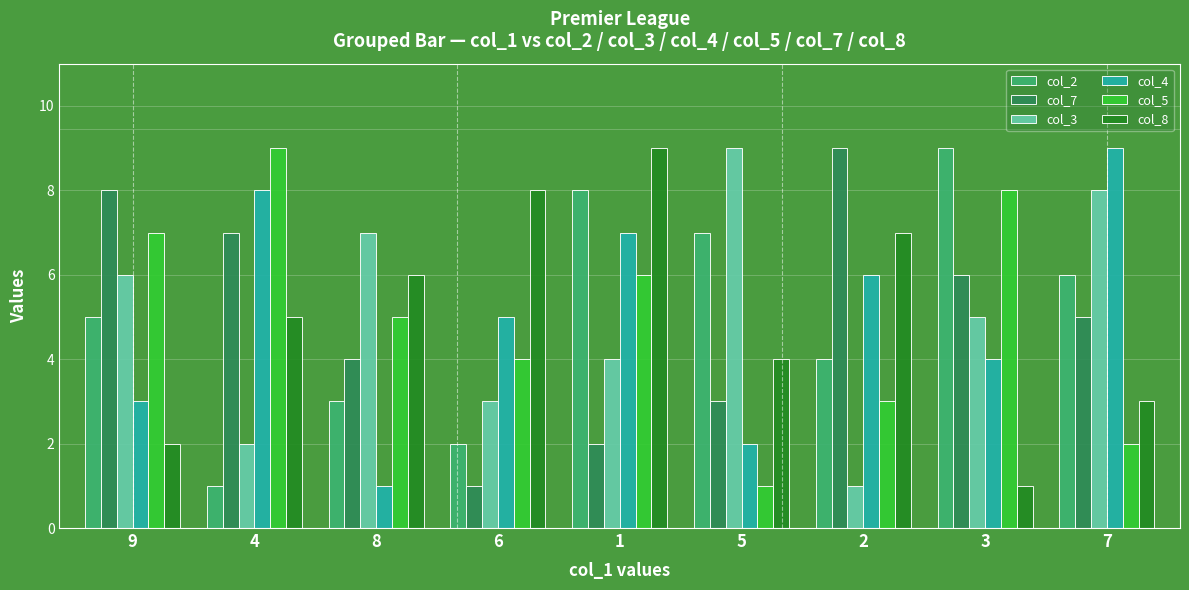

At which label is col_4 closest to 5?

6